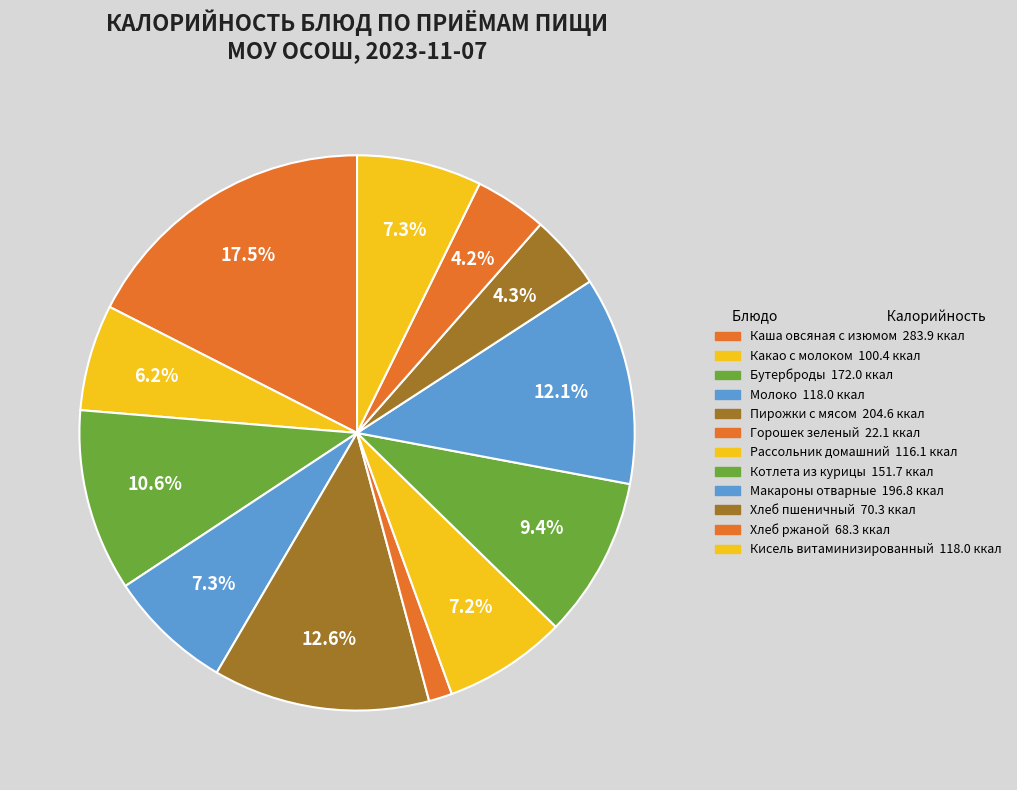

True or false: Макароны отварные accounts for 1% of the total.

False